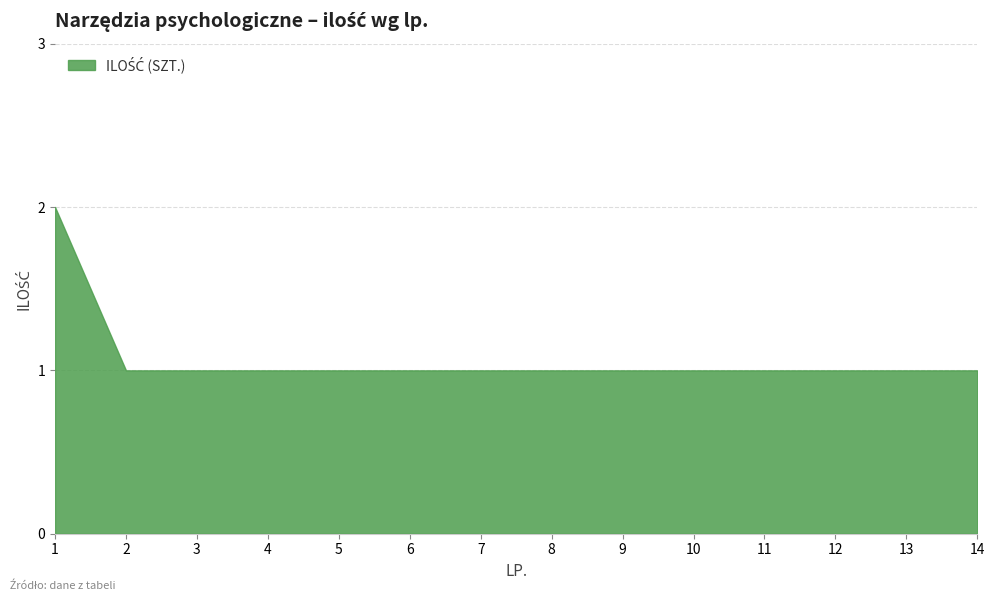

What is the smallest value displayed?

1